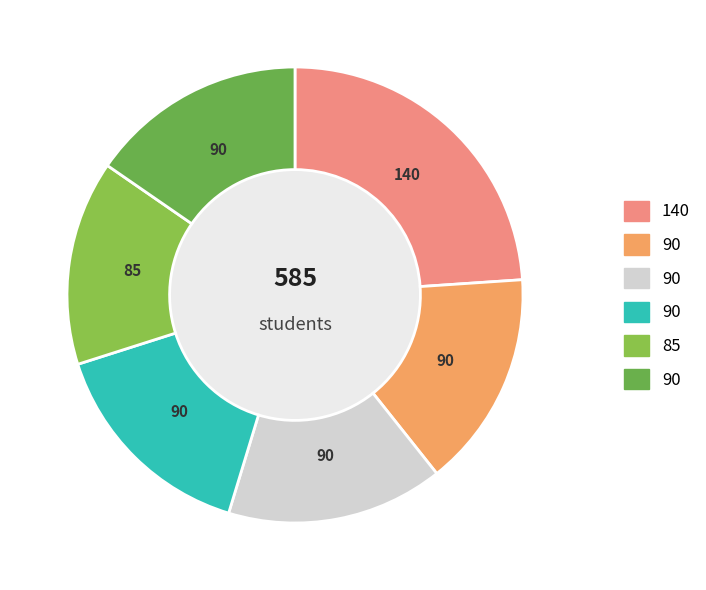

How many slices are in this pie chart?

6